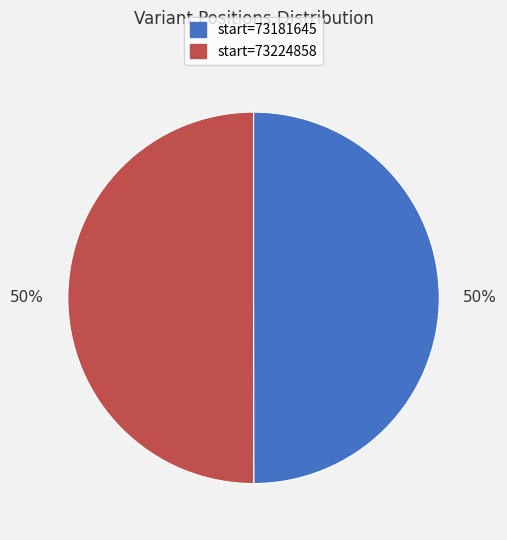

Is the sum of start=73224858 and start=73181645 greater than half?

Yes